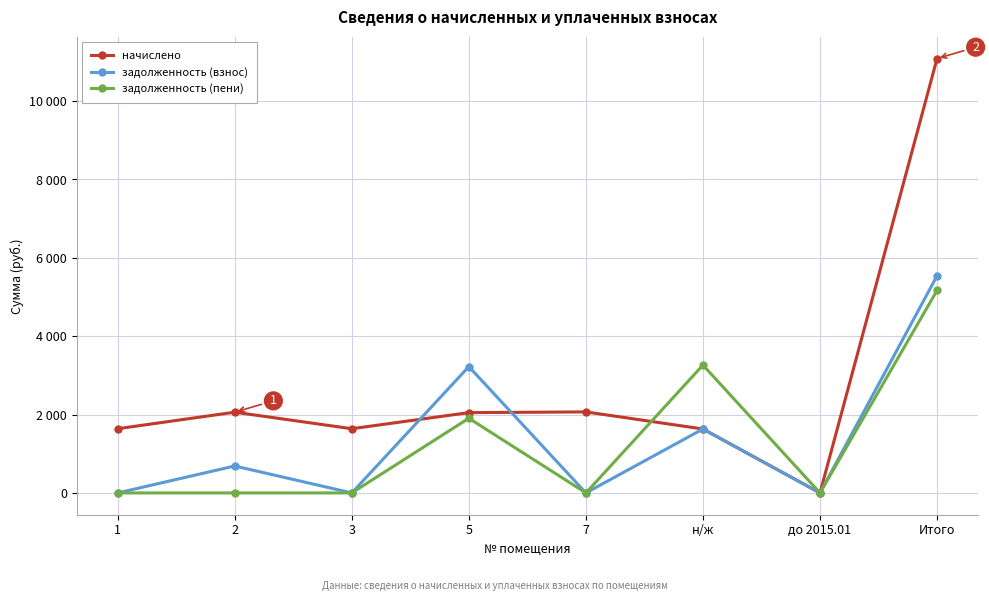

At 7, list the series in order from smallest to largest.

задолженность (взнос), задолженность (пени), начислено